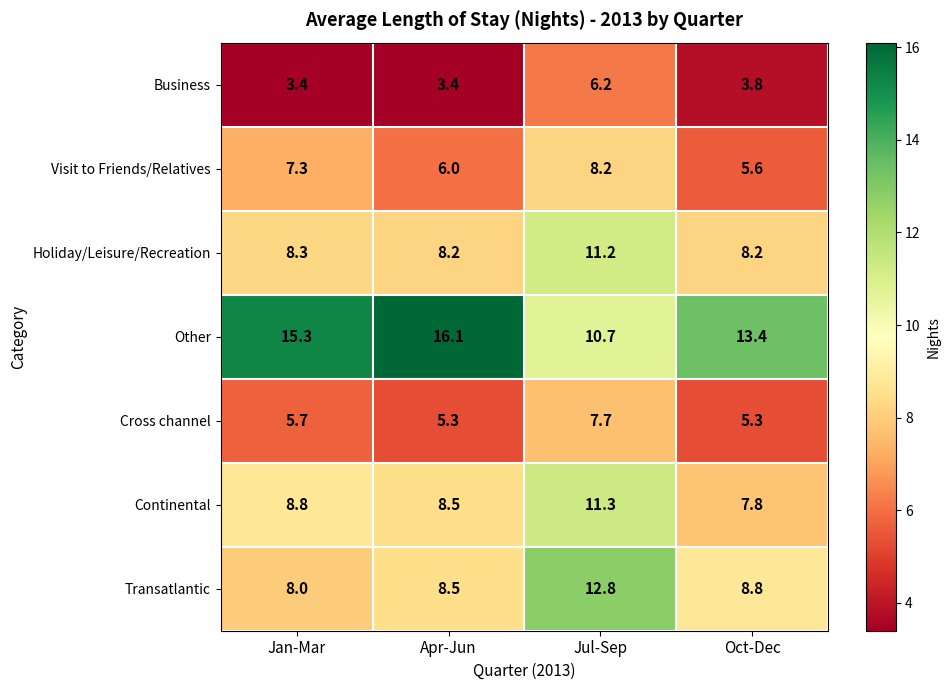

The value of Visit to Friends/Relatives at Oct-Dec is 9.6. True or false?

False